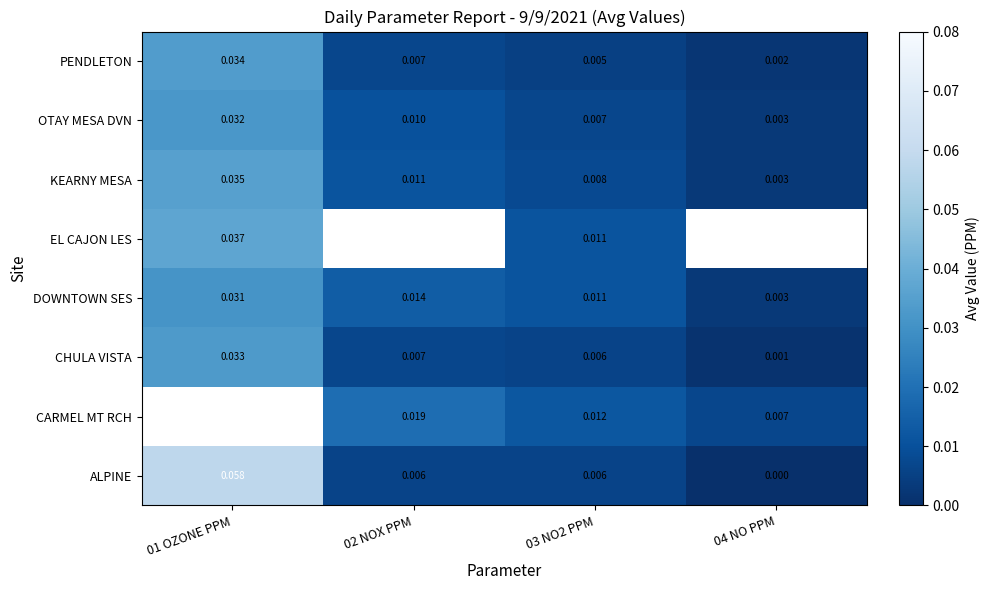

How many series are shown in this chart?

8